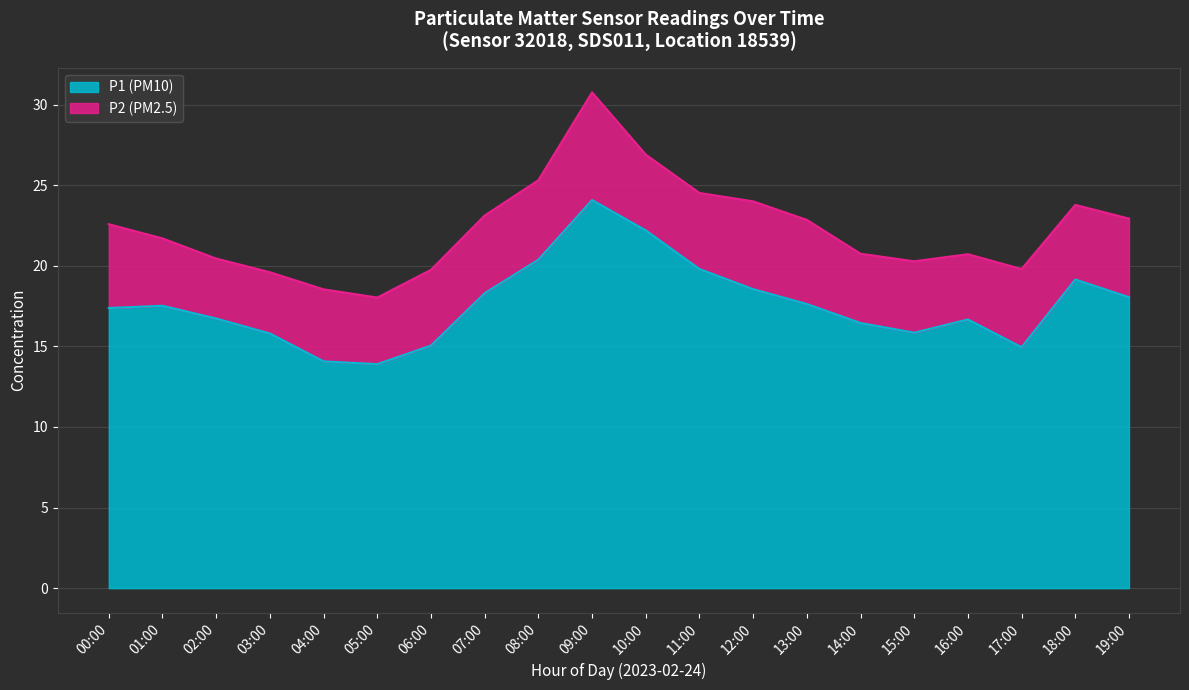

What is the label of the 16th point from the left?

15:00